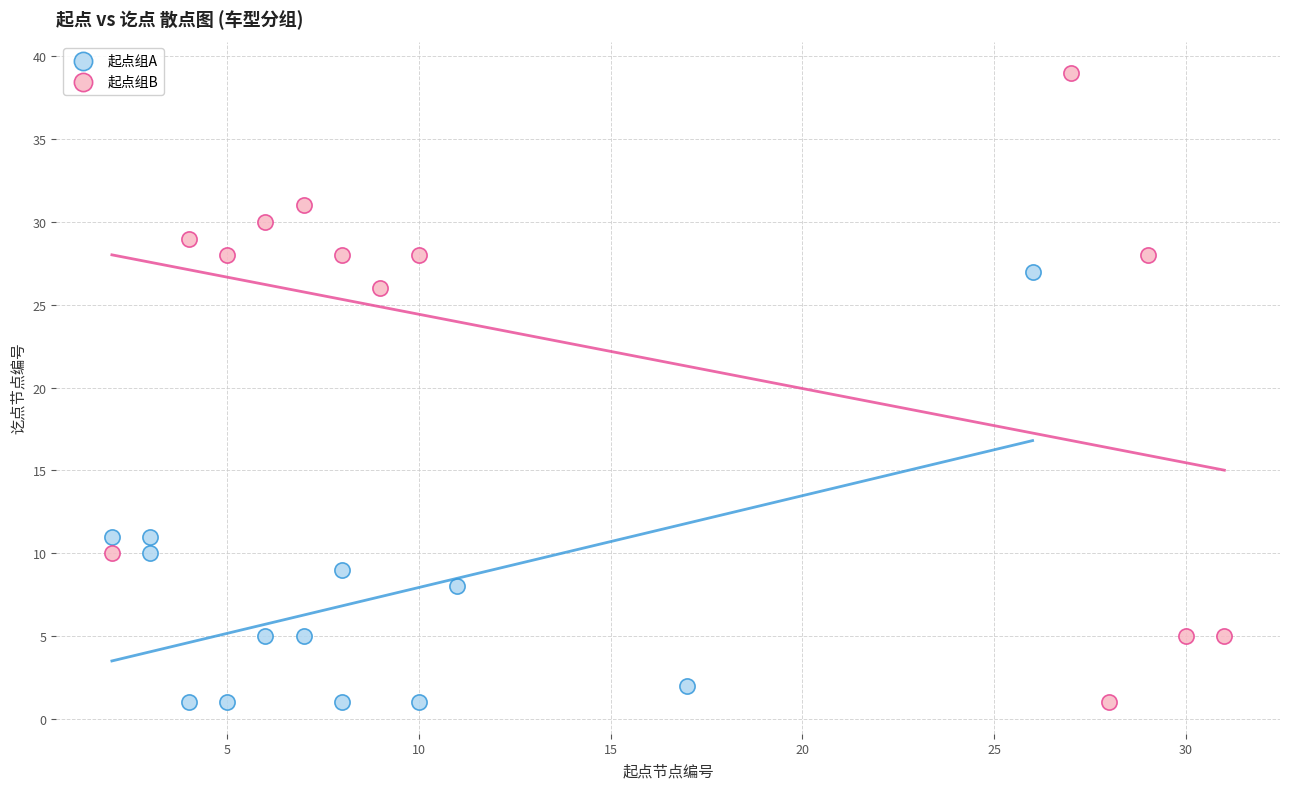

Which series contains the highest Y value?

起点组B